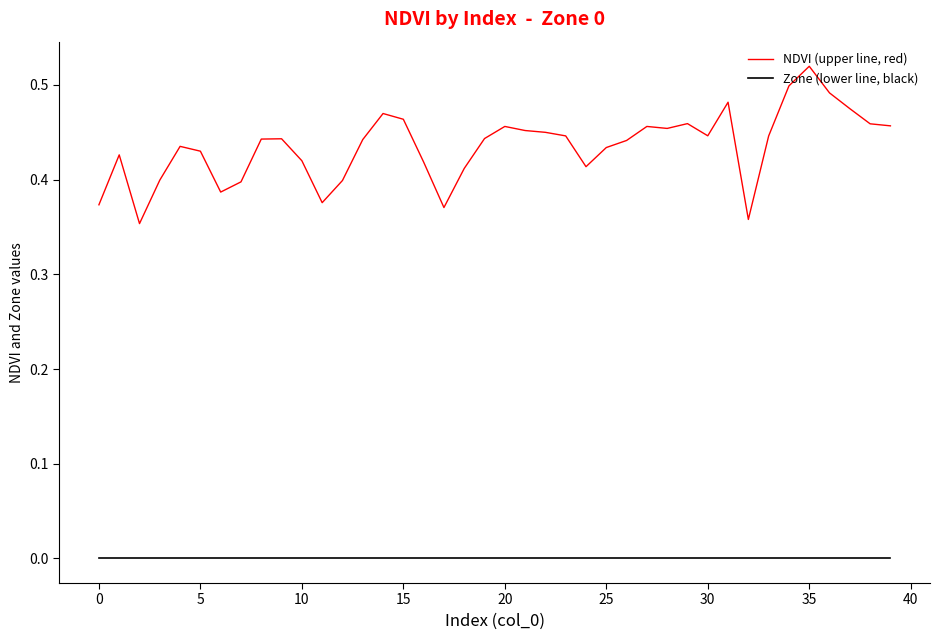

True or false: Zone (lower line, black) and NDVI (upper line, red) intersect in this chart.

False